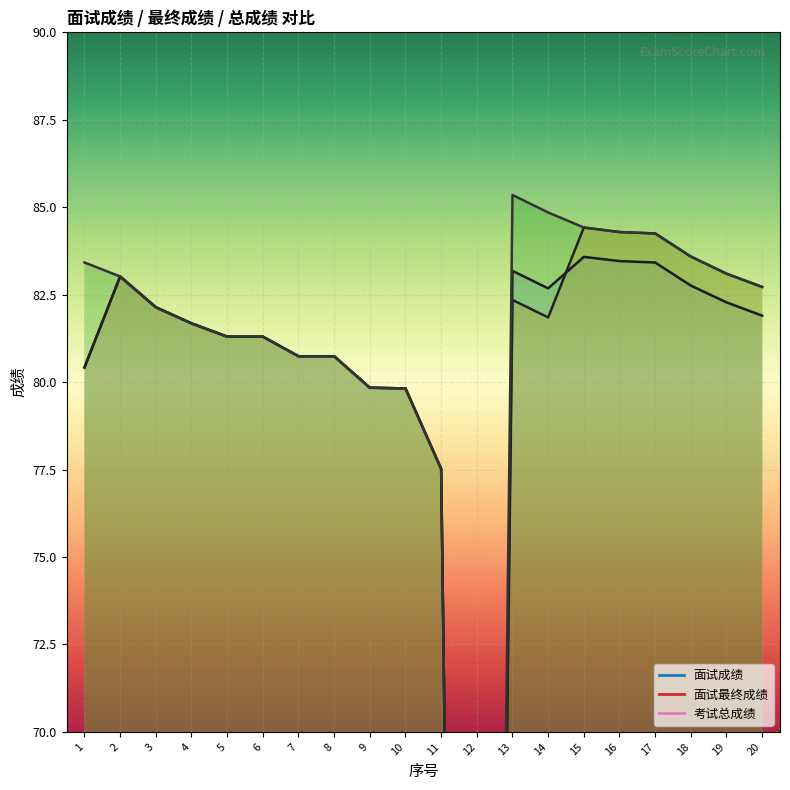

Between 19 and 2, which is larger?

2